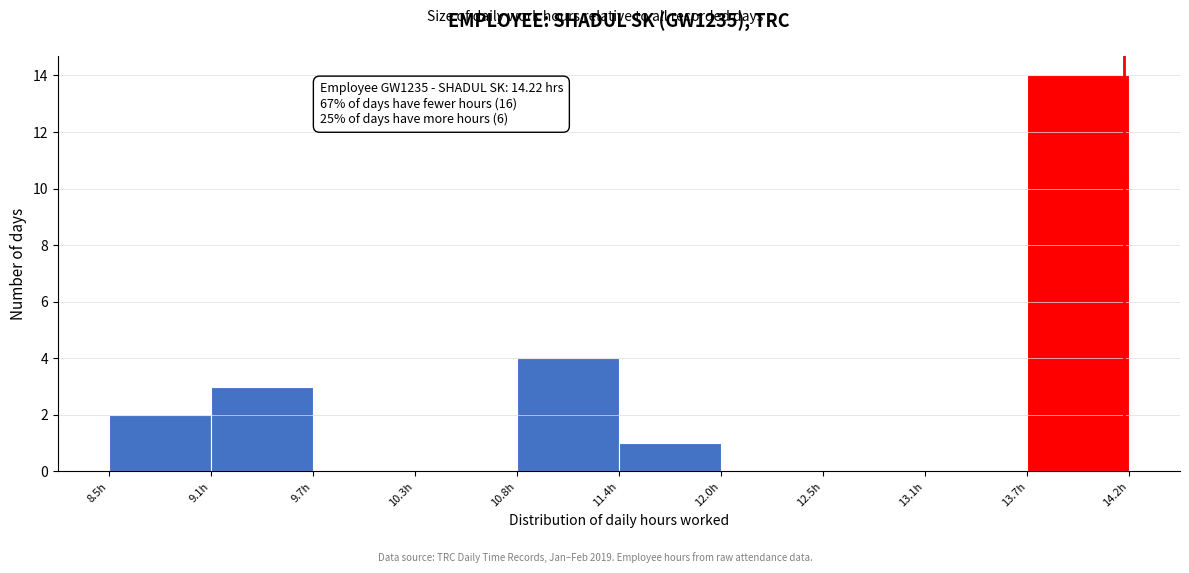

Which range on the x-axis has the tallest bar?

13.7 to 14.3